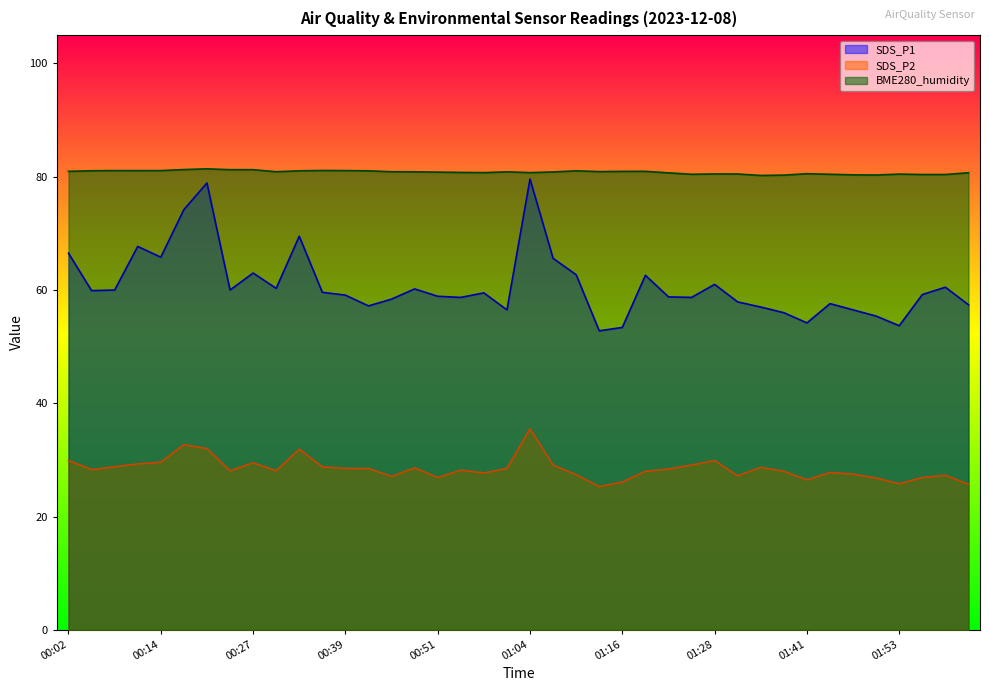

Which category has the highest value in the BME280_humidity series?

00:20